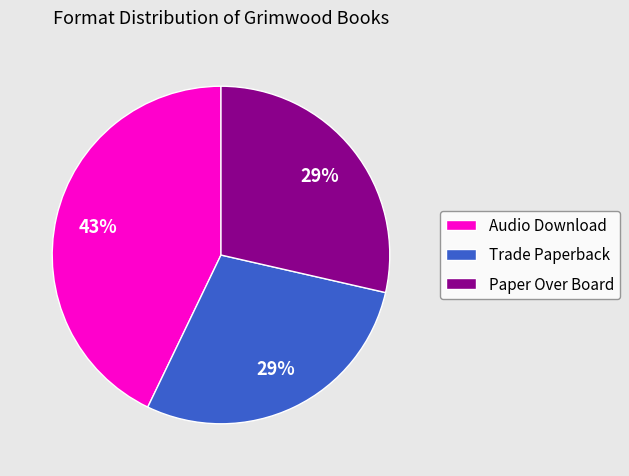

To the nearest percent, what portion does Audio Download represent?

43%